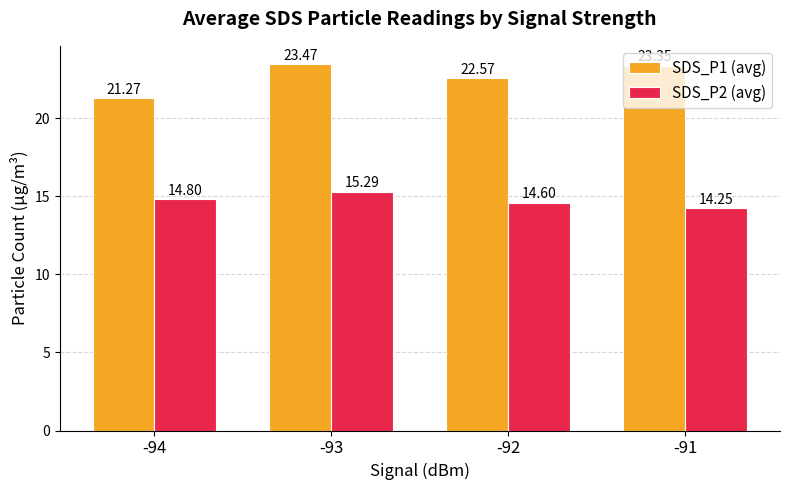

What is the value of the SDS_P1 (avg) bar at the 4th from the left?

23.4